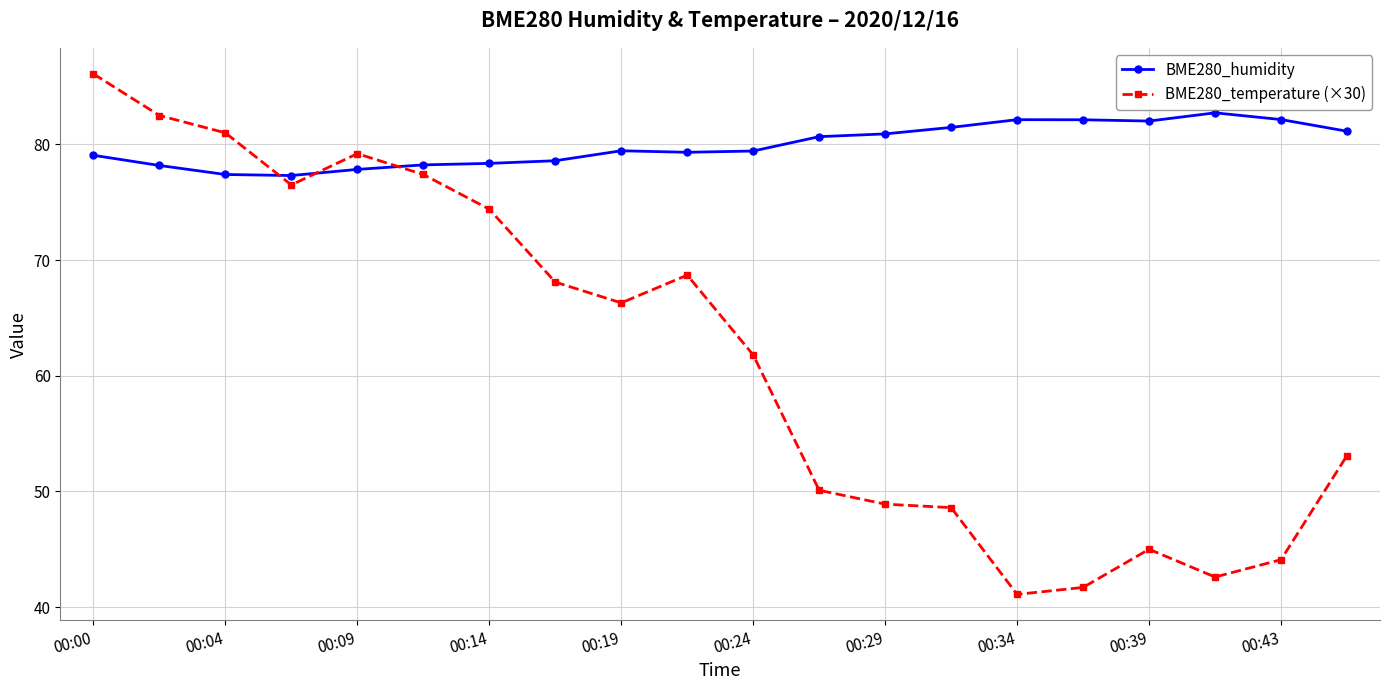

Does the chart display data point markers on the line(s)?

Yes